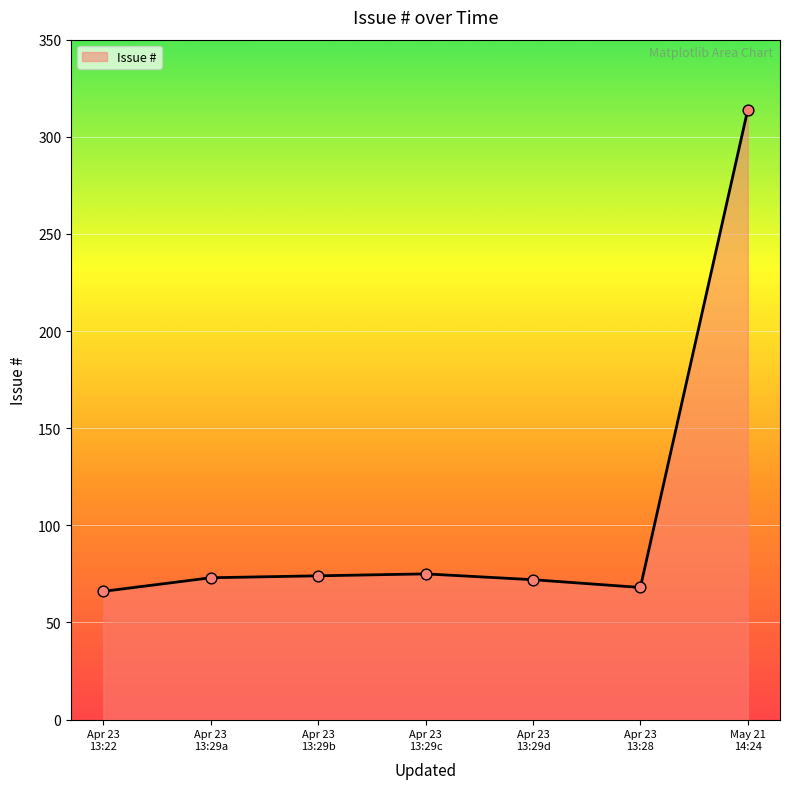

What is the greatest value displayed?

314